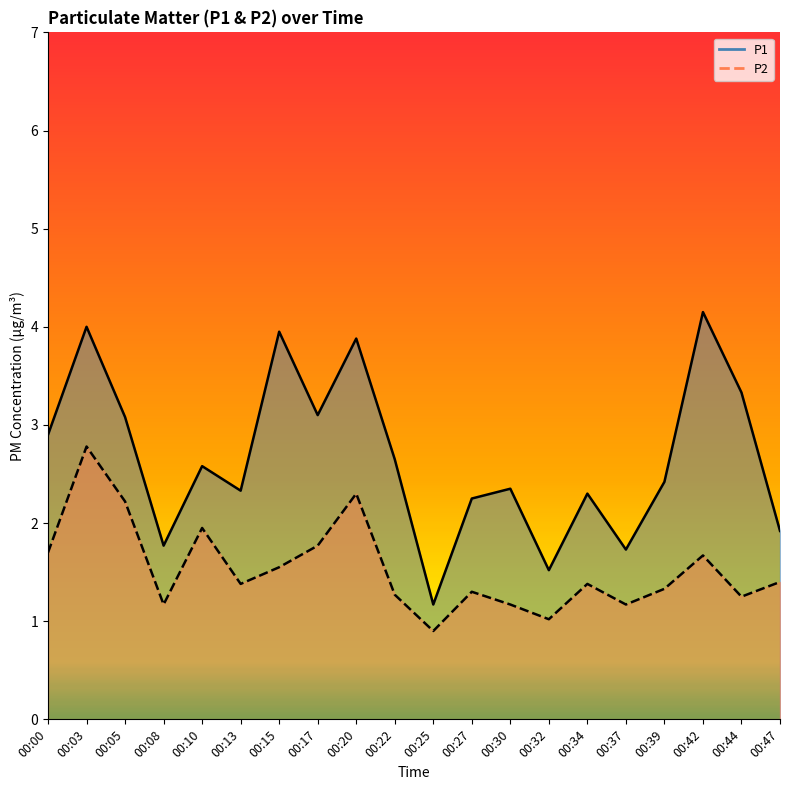

What is the sum of all P1 values?

53.4